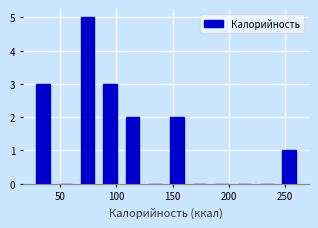

Around what value on the x-axis is the tallest bar? Give the approximate position of its centre, as read against the axis.

75